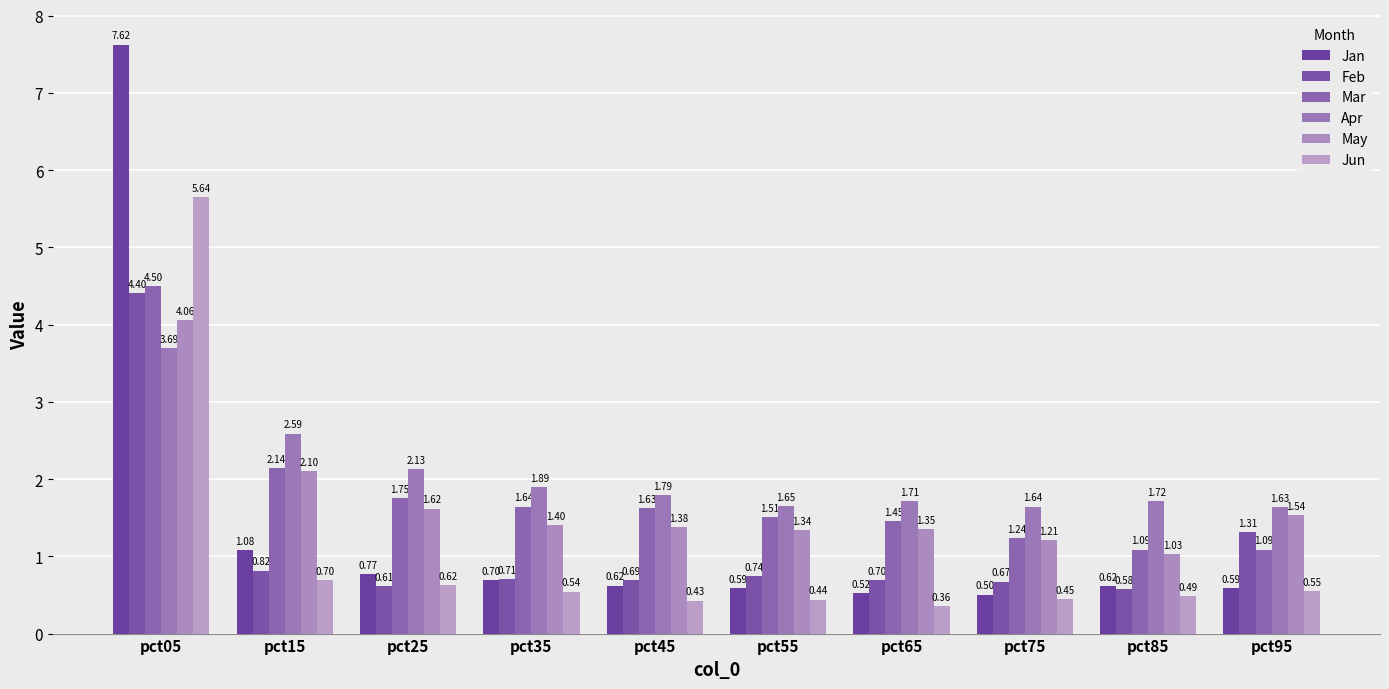

Which series has the largest total across all categories?

Apr